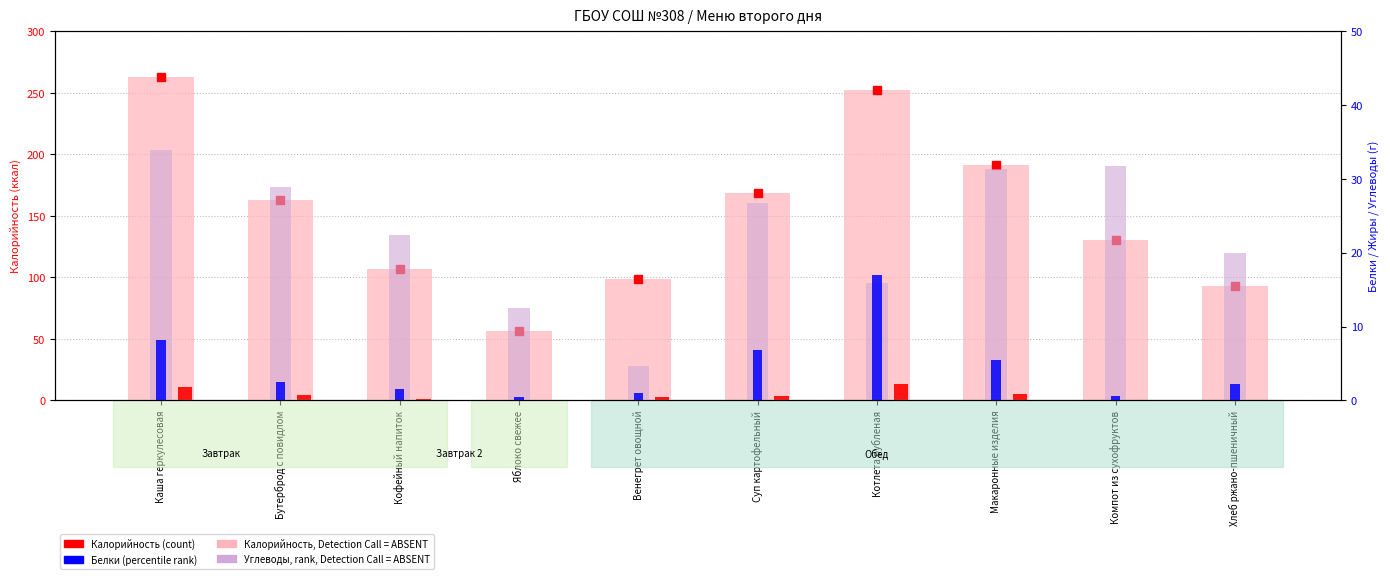

What is the difference between the second highest and second lowest values in the Калорийность (count) series?

159.2